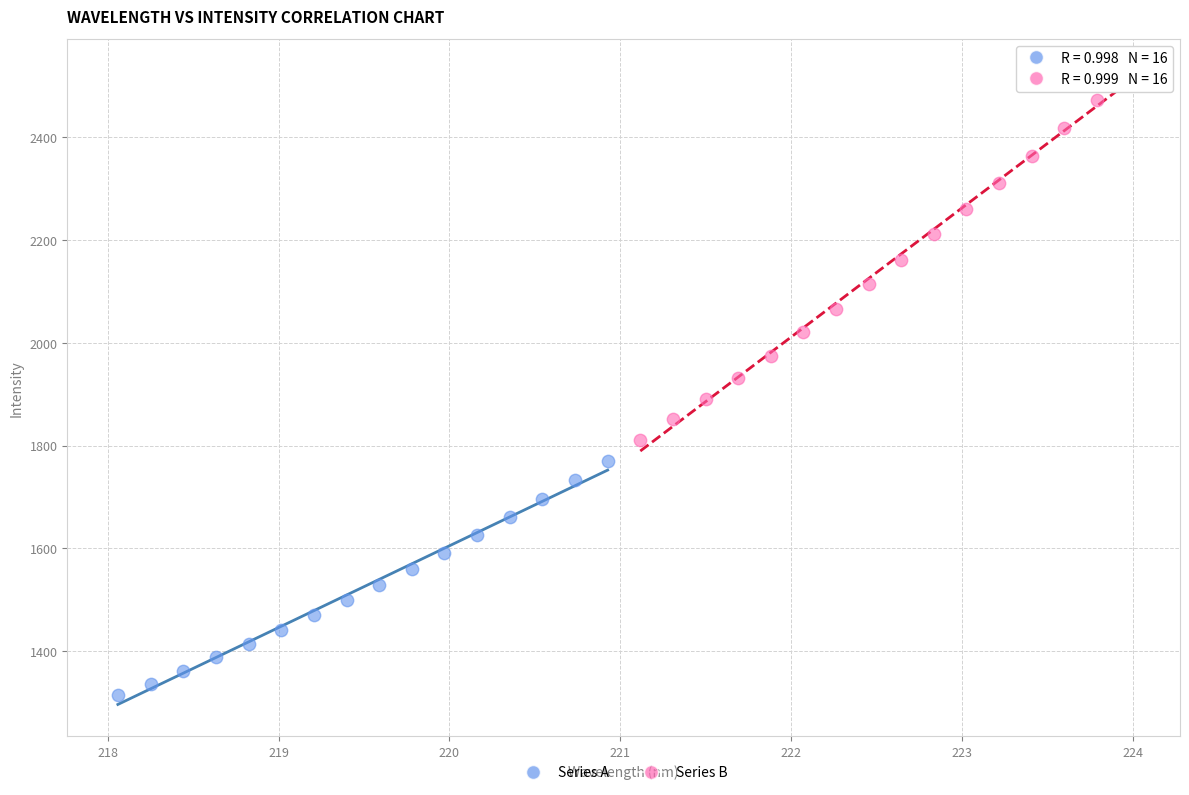

Which series contains the highest Y value?

Series B